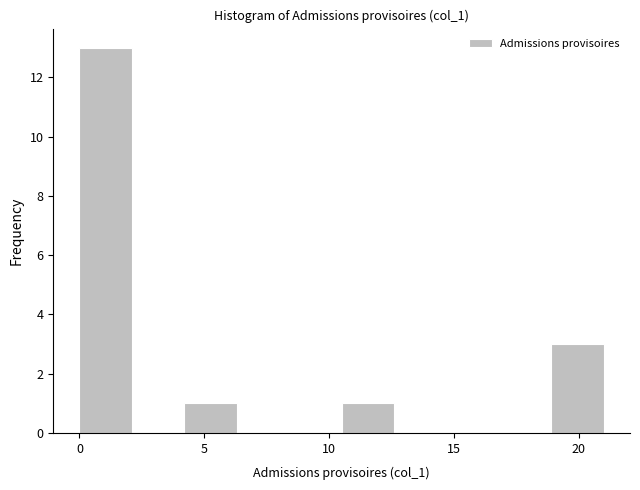

Reading left to right, list every bar in this chart as the range it spans on the x-axis followed by its height. Neither the bar edges nor the heights are printed on the chart, so give them approximately, as read against the axes.

0.0 to 2.1: 13
2.1 to 4.2: 0
4.2 to 6.3: 1
6.3 to 8.4: 0
8.4 to 10.5: 0
10.5 to 12.6: 1
12.6 to 14.7: 0
14.7 to 16.8: 0
16.8 to 18.9: 0
18.9 to 21.0: 3